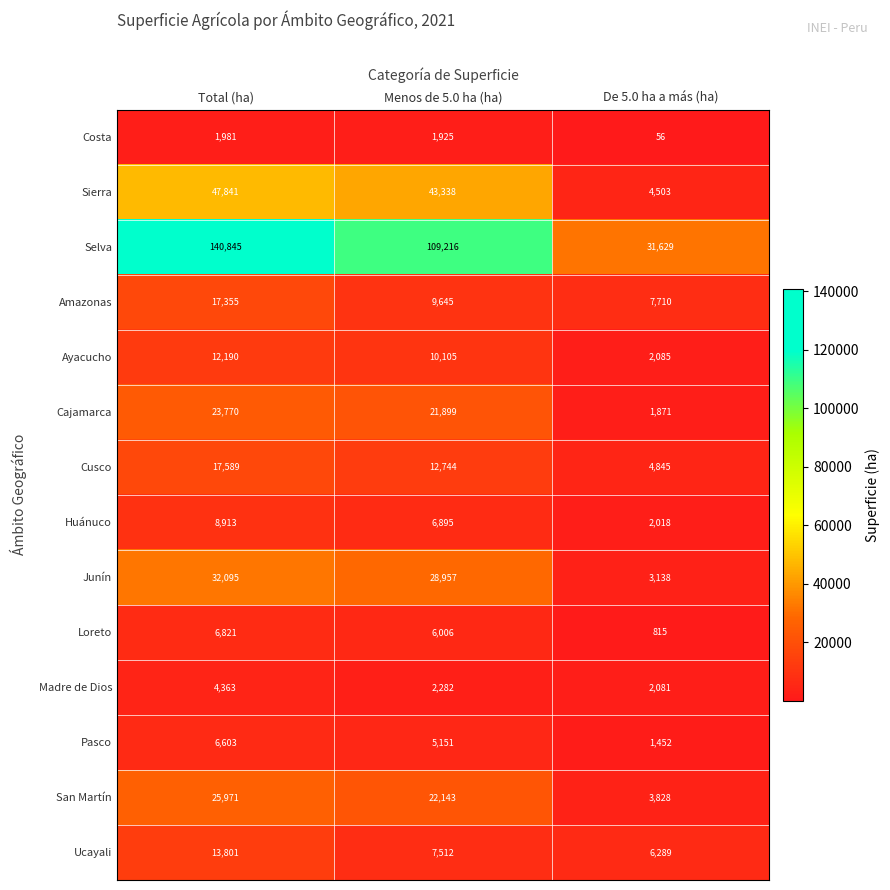

Which series has the largest range (max minus min)?

Selva